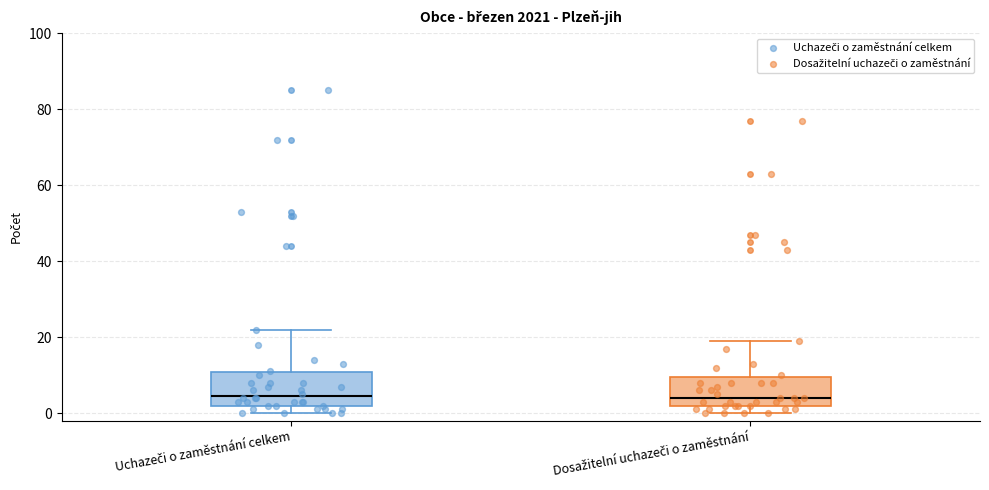

Reading left to right, transcribe this box plot: for each box, give where its median line is, the range the box spans, and where its two whiskers end, as read against the y-axis. The values are not printed on the chart, so give them approximately, as read against the axis.

Uchazeči o zaměstnání celkem: median 4, box 2 to 10, whiskers 0 to 22
Dosažitelní uchazeči o zaměstnání: median 4, box 2 to 10, whiskers 0 to 20